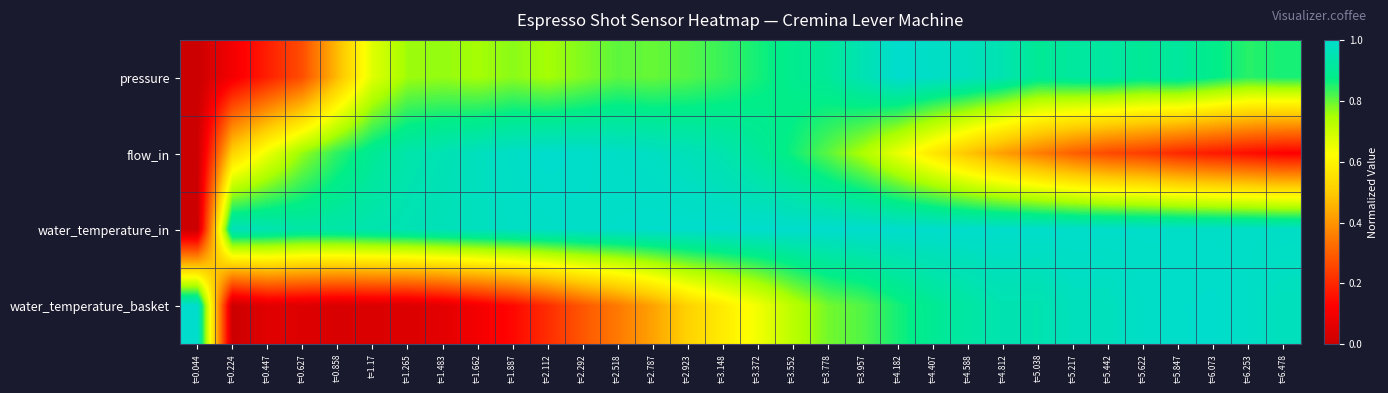

Which series has the largest total across all categories?

water_temperature_in